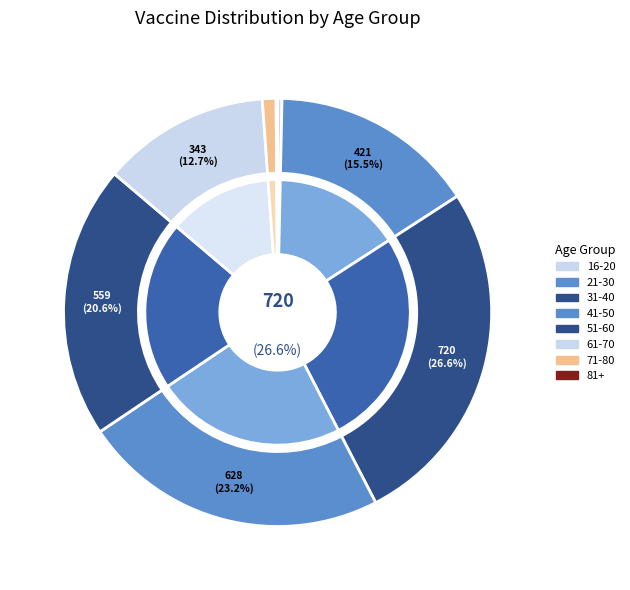

To the nearest percent, what is the difference between the largest and smallest slice percentages?

25%